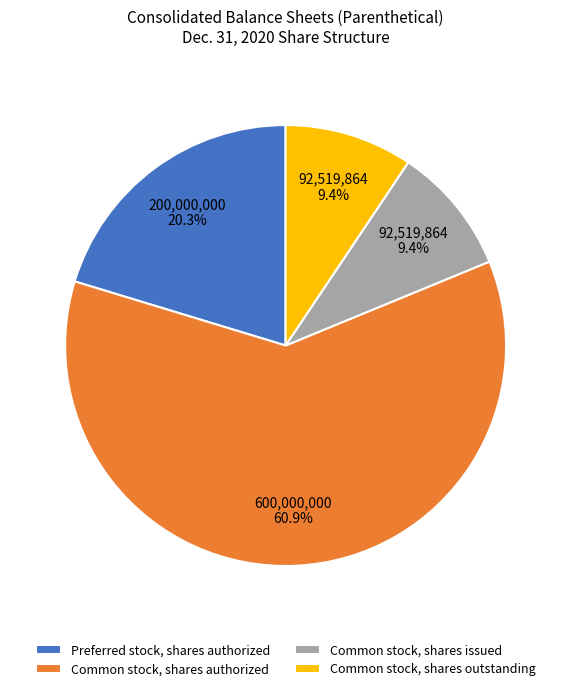

To the nearest percent, what is the average slice percentage?

25%